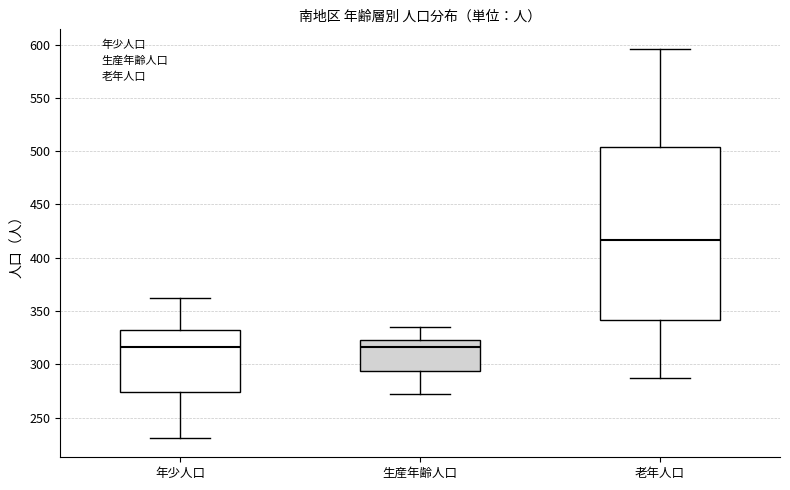

Which box is the tallest, from its lower edge to its upper edge?

老年人口